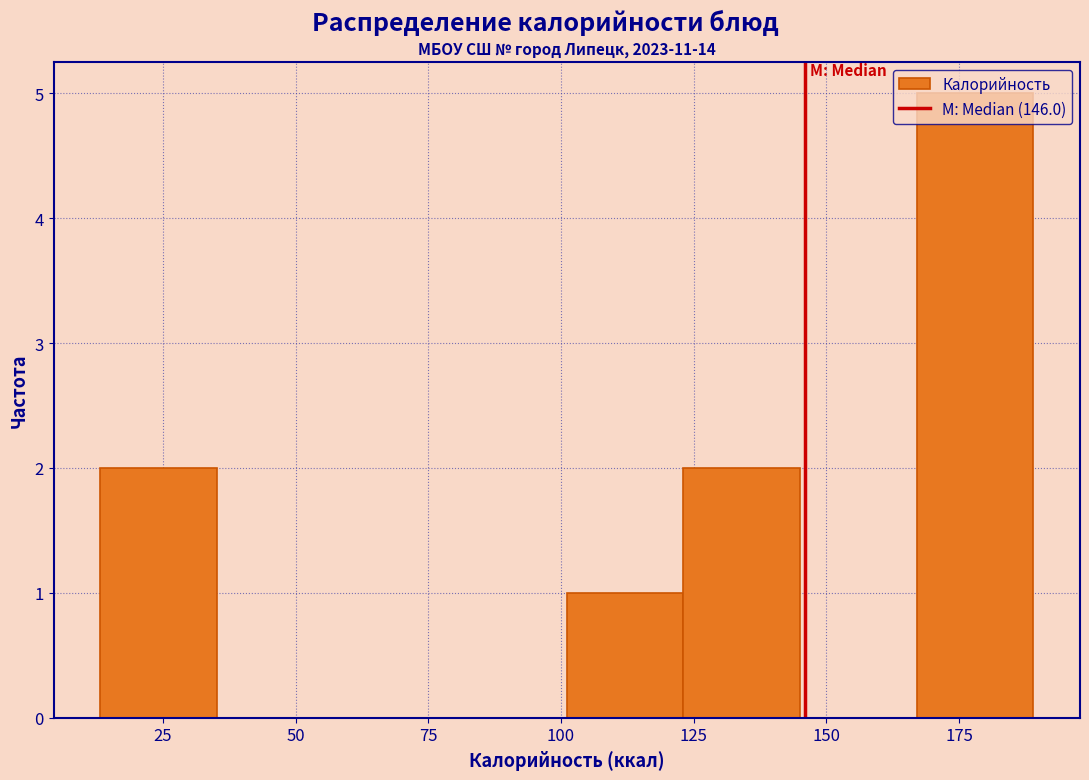

What is the height of the bar covering 165 to 190 on the x-axis? Neither the bar edges nor the heights are printed on the chart, so give them approximately, as read against the axes.

5